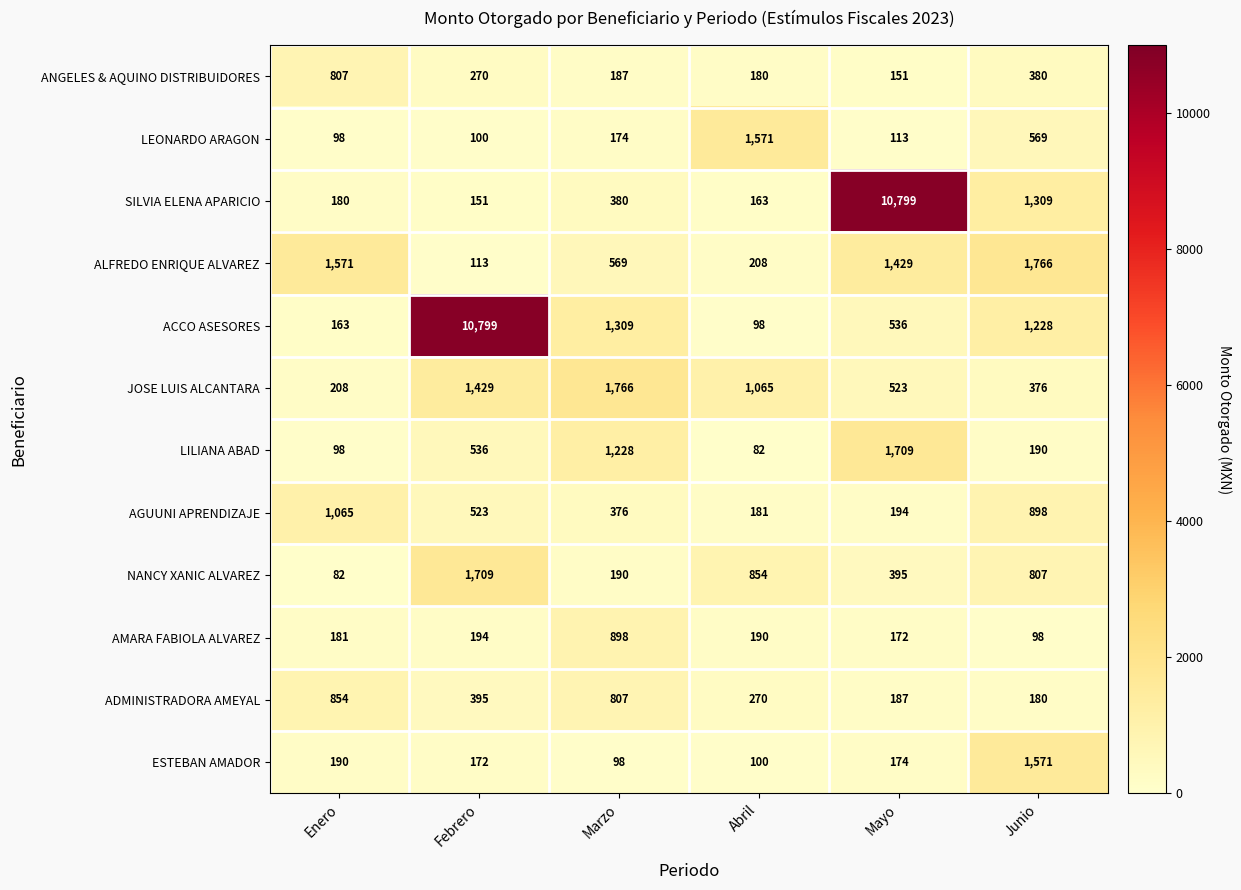

At Abril, list the series in order from smallest to largest.

LILIANA ABAD, ACCO ASESORES, ESTEBAN AMADOR, SILVIA ELENA APARICIO, ANGELES & AQUINO DISTRIBUIDORES, AGUUNI APRENDIZAJE, AMARA FABIOLA ALVAREZ, ALFREDO ENRIQUE ALVAREZ, ADMINISTRADORA AMEYAL, NANCY XANIC ALVAREZ, JOSE LUIS ALCANTARA, LEONARDO ARAGON